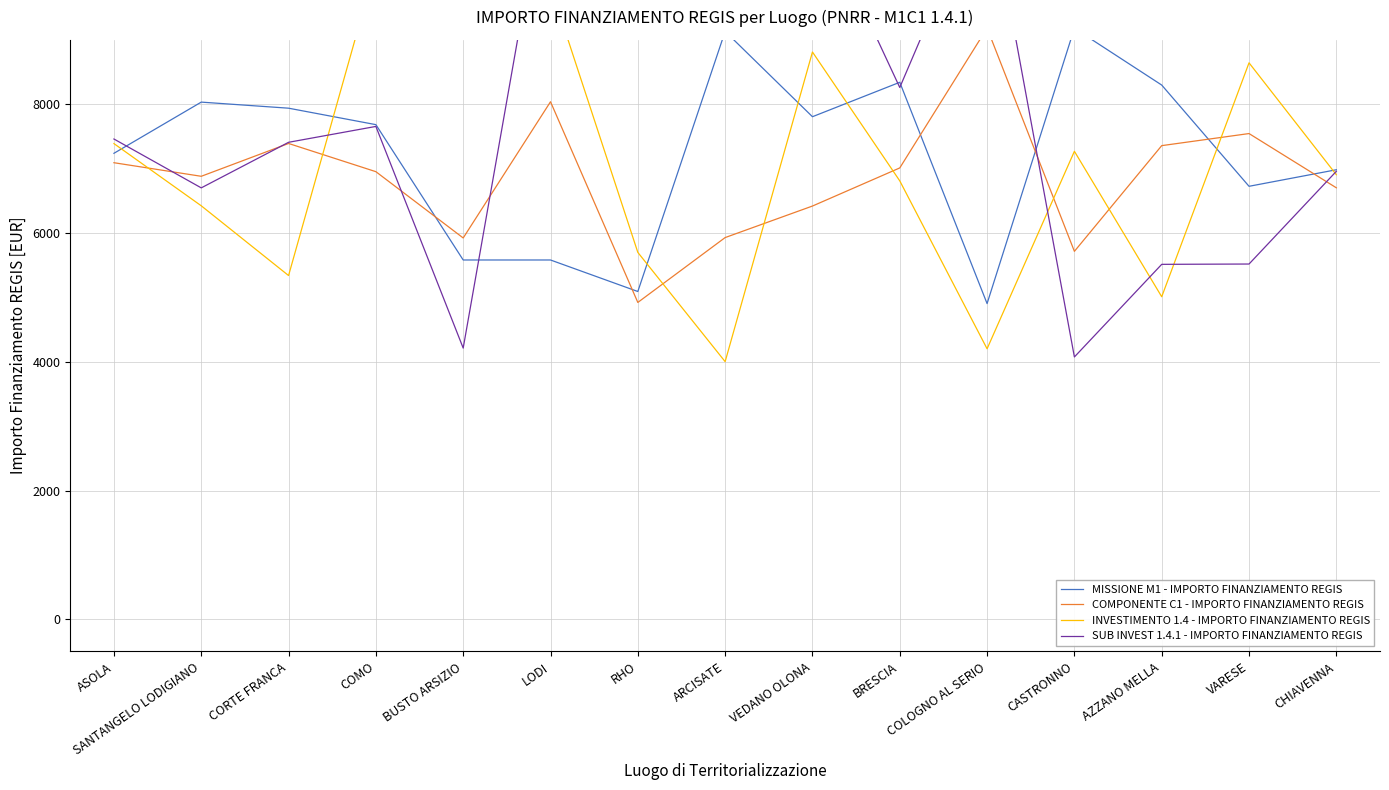

Which series has the largest total across all categories?

SUB INVEST 1.4.1 - IMPORTO FINANZIAMENTO REGIS